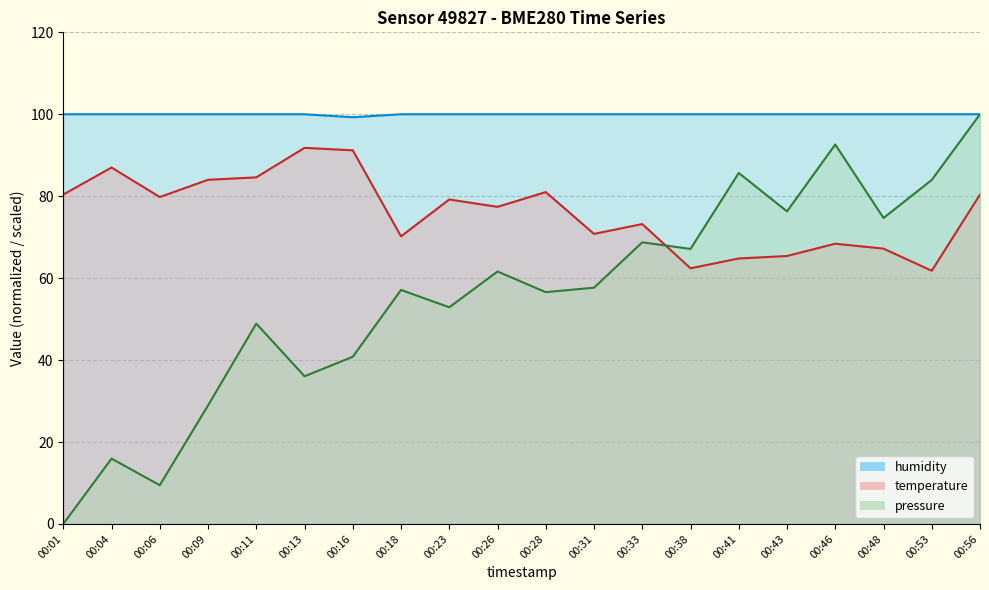

Does the chart display data point markers on the line(s)?

No